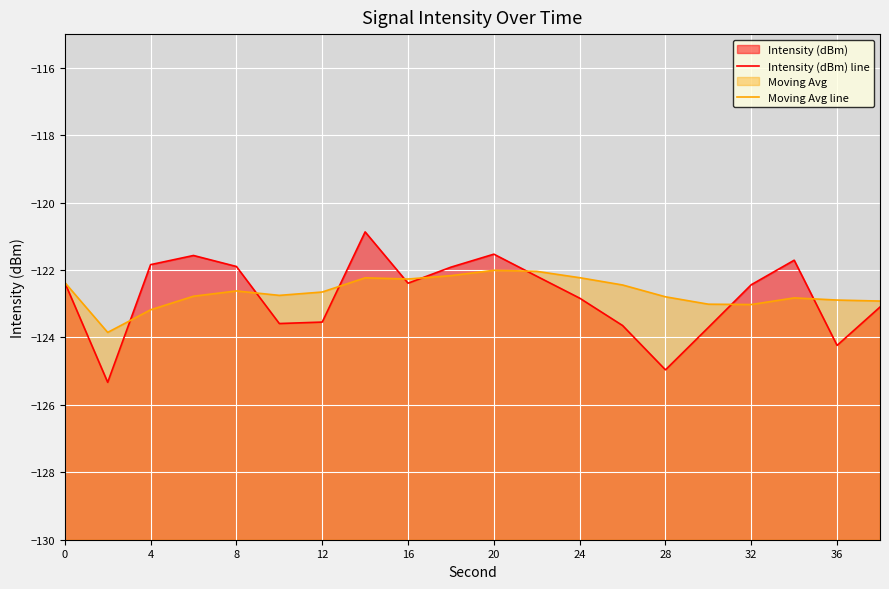

At 8, list the series in order from smallest to largest.

Moving Avg line, Intensity (dBm) line